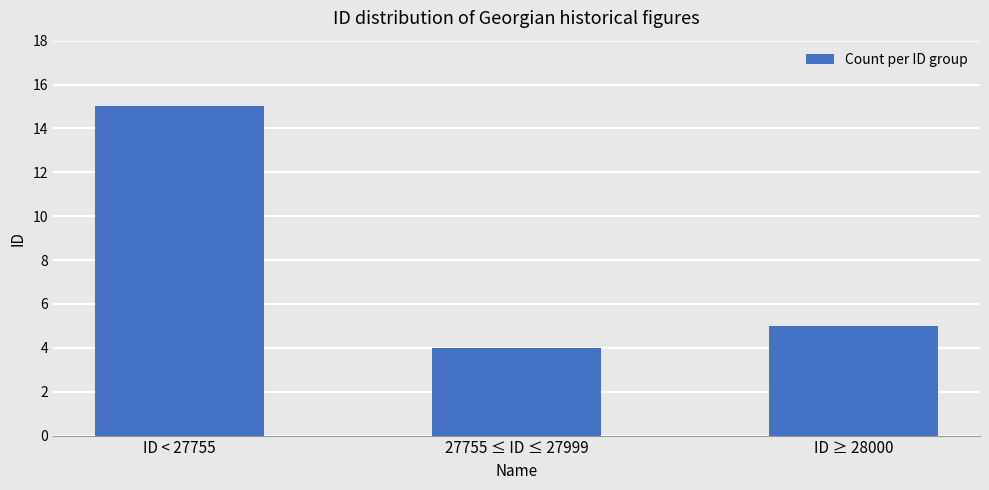

Which has a higher value, ID ≥ 28000 or 27755 ≤ ID ≤ 27999?

ID ≥ 28000